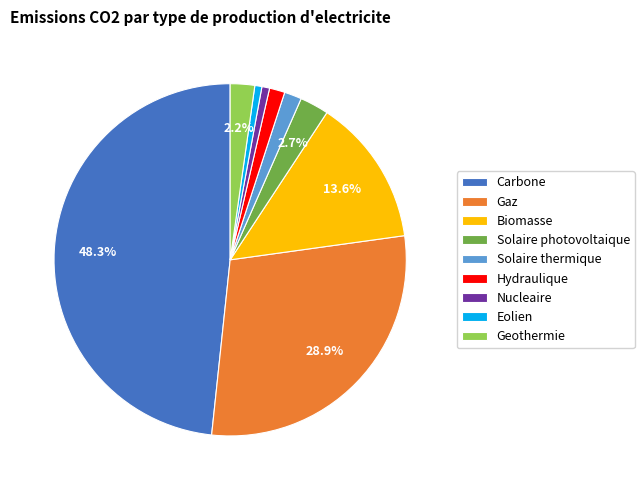

To the nearest percent, what portion does Nucleaire represent?

1%